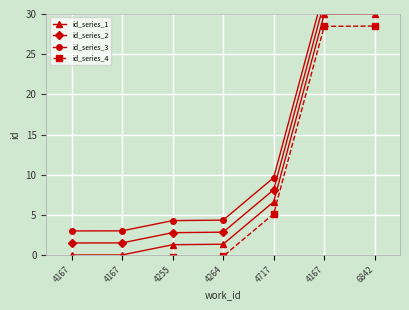

Reading right to left, list all the values displayed in this chart.

id_series_1: 6842=30.0	4167=30.0	4717=6.6	4264=1.3	4255=1.3	4167=0.0	4167=0.0
id_series_2: 6842=31.5	4167=31.5	4717=8.1	4264=2.8	4255=2.8	4167=1.5	4167=1.5
id_series_3: 6842=33.0	4167=33.0	4717=9.6	4264=4.3	4255=4.3	4167=3.0	4167=3.0
id_series_4: 6842=28.5	4167=28.5	4717=5.1	4264=-0.2	4255=-0.2	4167=-1.5	4167=-1.5